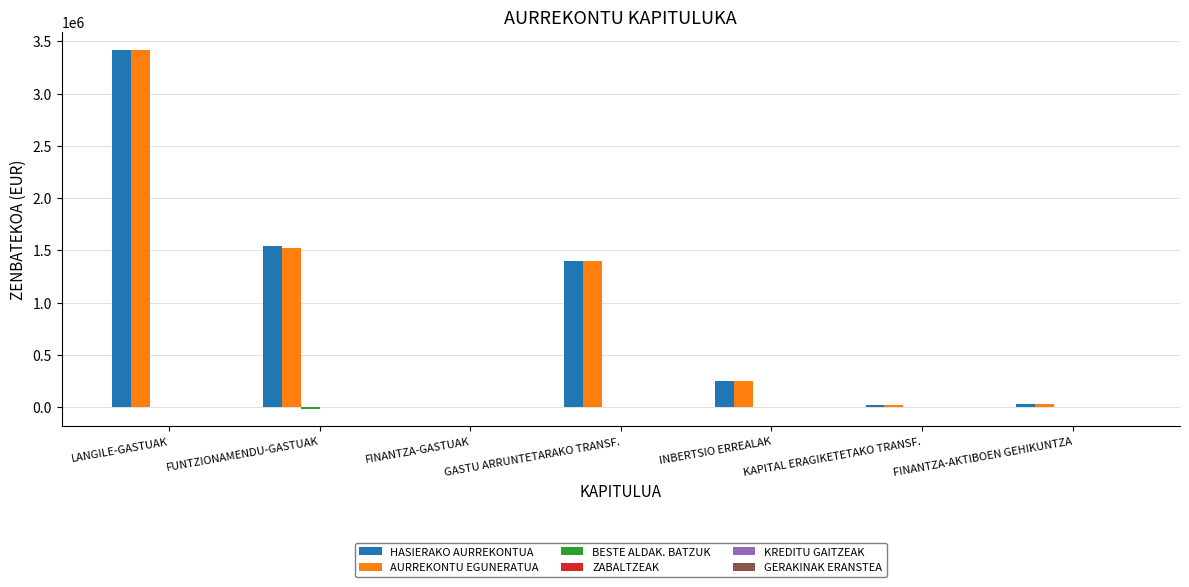

At which category is the sum across all series the highest?

LANGILE-GASTUAK